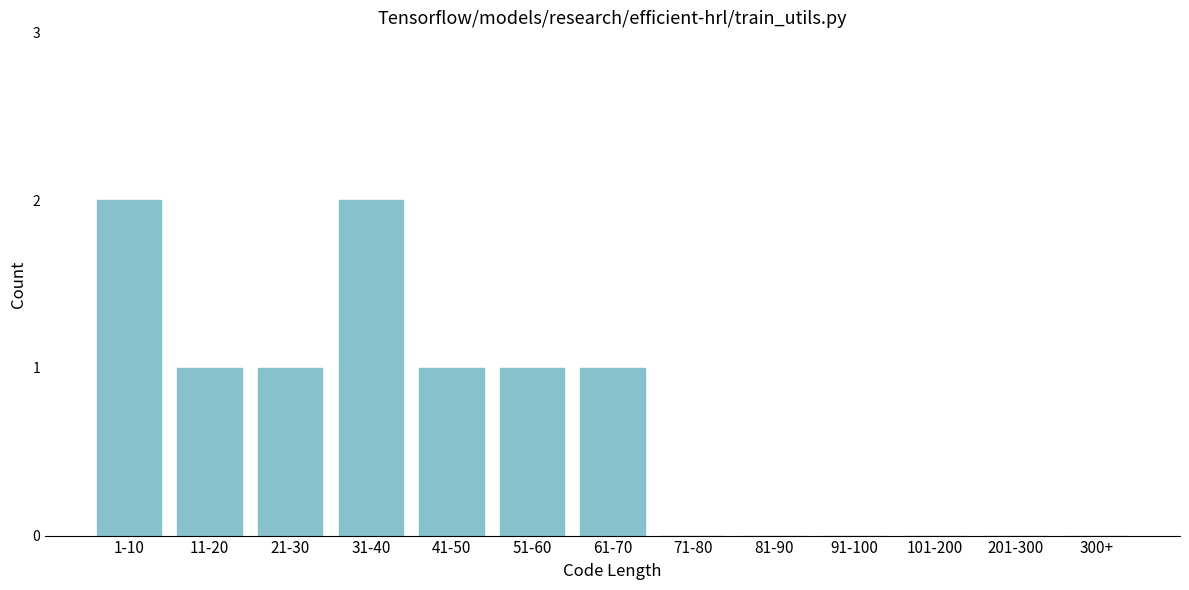

Reading left to right, what are all the values shown in this chart?

1-10=2	11-20=1	21-30=1	31-40=2	41-50=1	51-60=1	61-70=1	71-80=0	81-90=0	91-100=0	101-200=0	201-300=0	300+=0